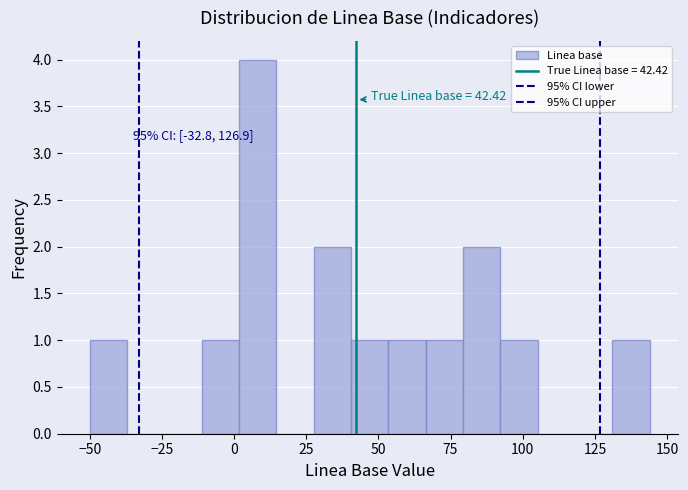

Around what value on the x-axis is the tallest bar? Give the approximate position of its centre, as read against the axis.

10